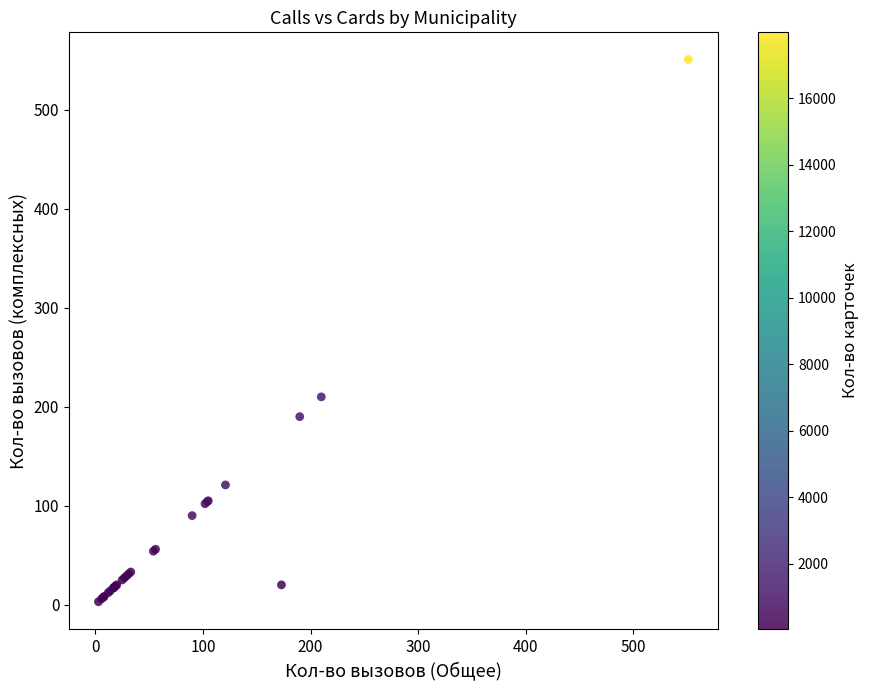

What Y value in the scatter plot is closest to 277?

210